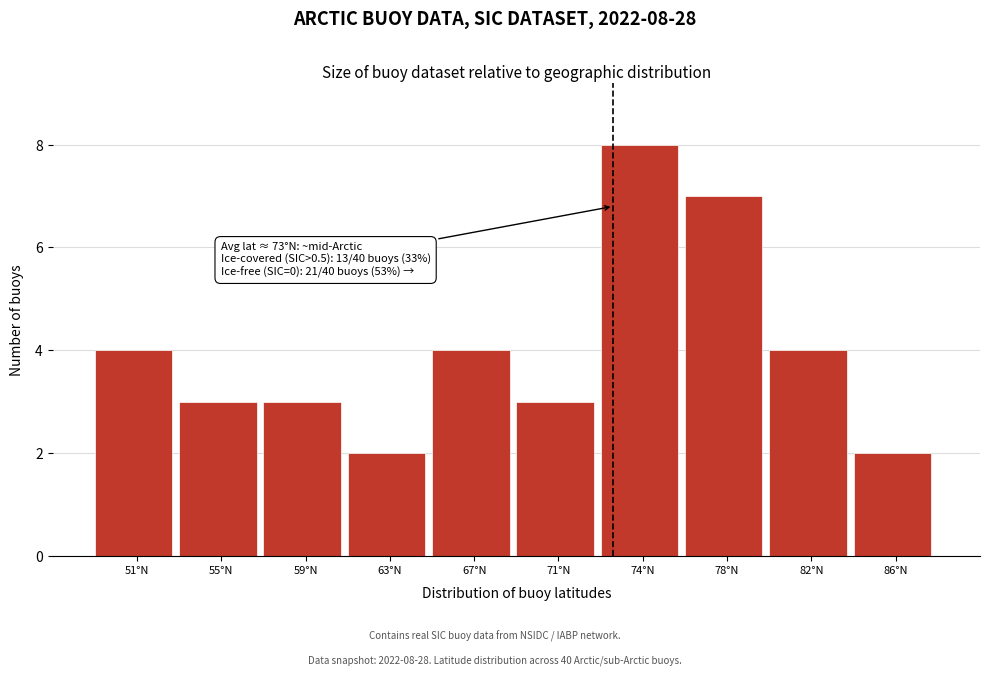

Reading left to right, extract all data points from this chart.

4	3	3	2	4	3	8	7	4	2